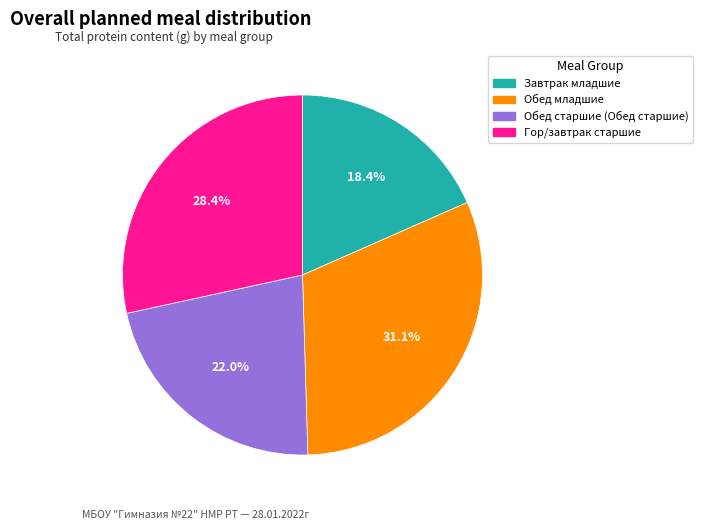

Is it true that Обед младшие is 23% of the pie?

False